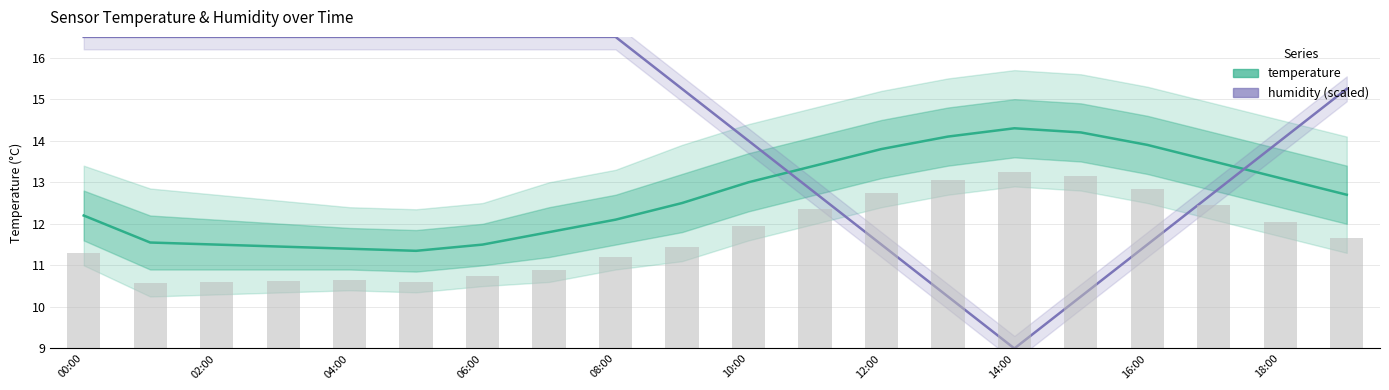

The temperature series shows 8.2 at 16:00. True or false?

False